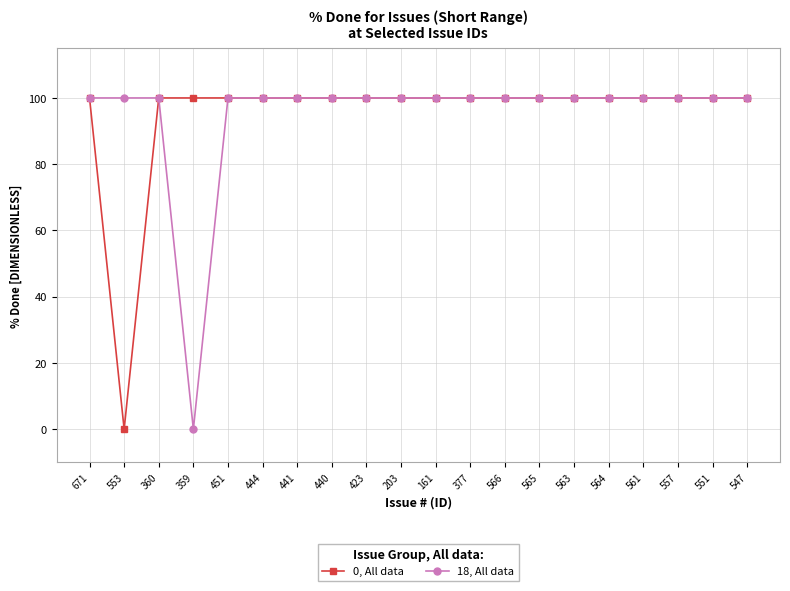

True or false: 0, All data has a value of 100 at 557.

True